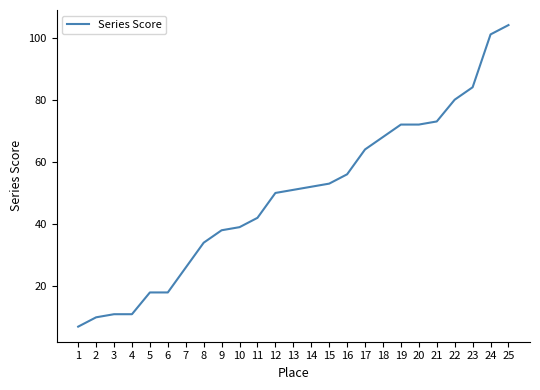

Reading right to left, extract all data points from this chart.

25=104	24=101	23=84	22=80	21=73	20=72	19=72	18=68	17=64	16=56	15=53	14=52	13=51	12=50	11=42	10=39	9=38	8=34	7=26	6=18	5=18	4=11	3=11	2=10	1=7